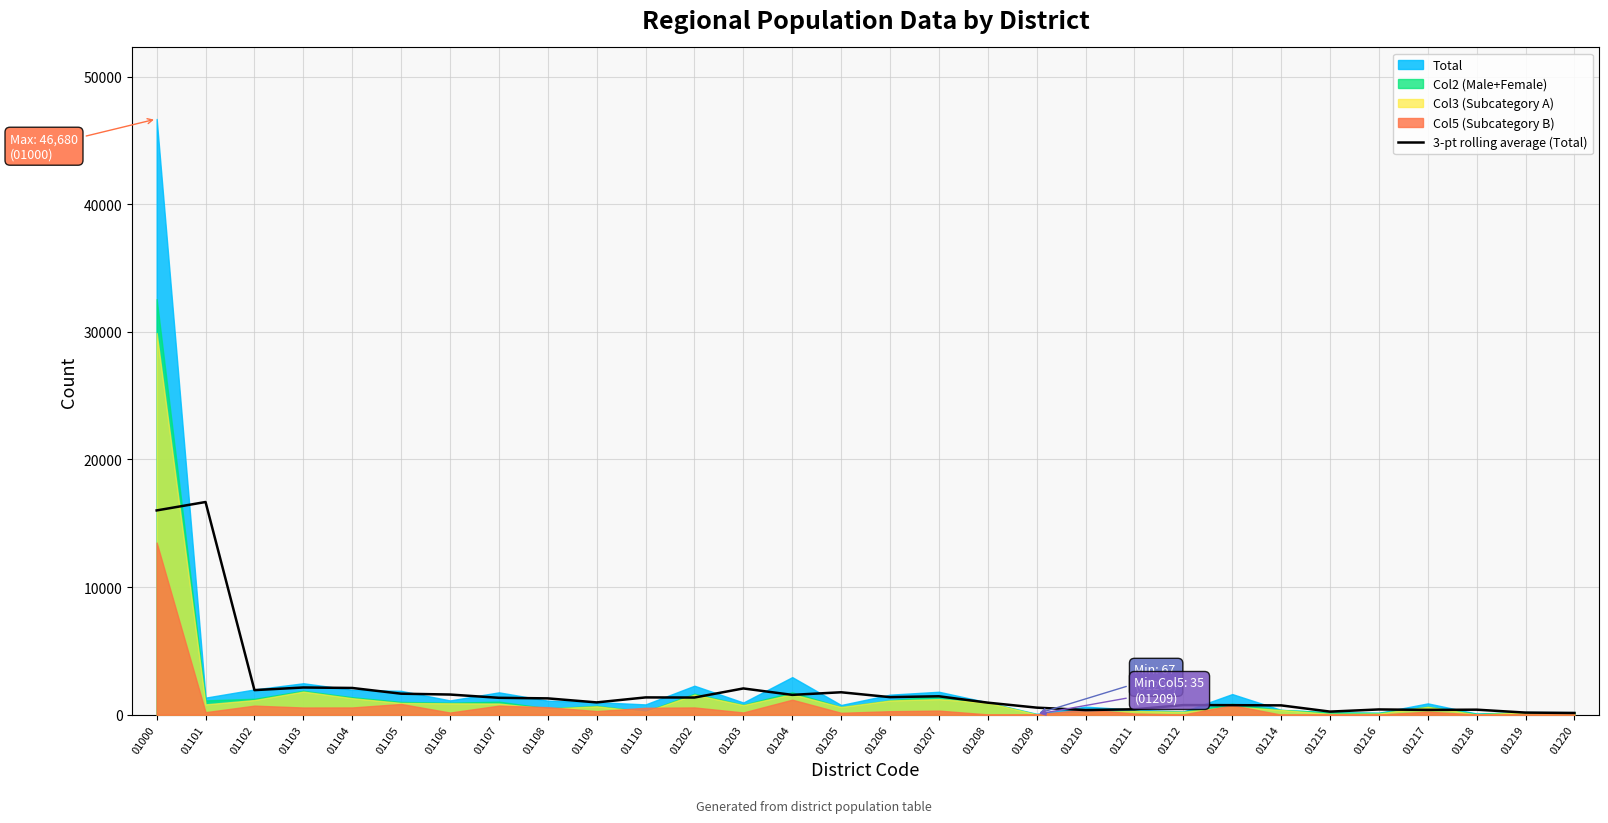

The 3-pt rolling average (Total) series shows 1375.7 at 01206. True or false?

True